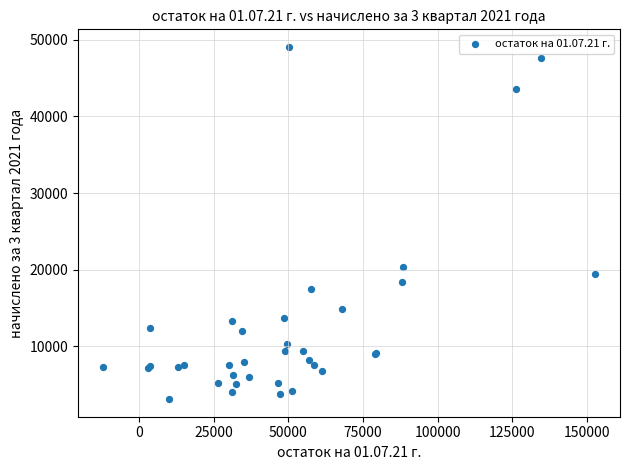

What Y value in the scatter plot is closest to 26095?

20341.9